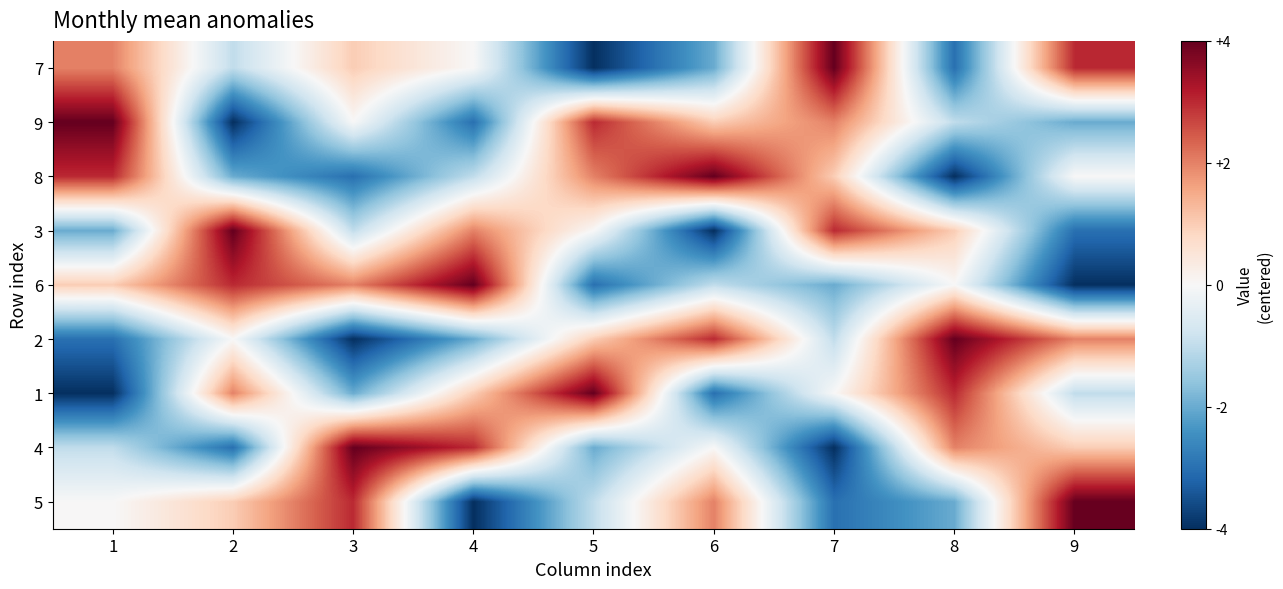

Reading right to left, extract all data points from this chart.

7: 9=3	8=-3	7=4	6=-2	5=-4	4=0	3=1	2=-1	1=2
9: 9=-2	8=-1	7=2	6=1	5=3	4=-3	3=0	2=-4	1=4
8: 9=0	8=-4	7=1	6=4	5=2	4=-1	3=-3	2=-2	1=3
3: 9=-3	8=1	7=3	6=-4	5=0	4=2	3=-1	2=4	1=-2
6: 9=-4	8=0	7=-2	6=-1	5=-3	4=4	3=2	2=3	1=1
2: 9=2	8=4	7=-1	6=3	5=1	4=-2	3=-4	2=0	1=-3
1: 9=-1	8=3	7=0	6=-3	5=4	4=1	3=-2	2=2	1=-4
4: 9=1	8=2	7=-4	6=0	5=-2	4=3	3=4	2=-3	1=-1
5: 9=4	8=-2	7=-3	6=2	5=-1	4=-4	3=3	2=1	1=0